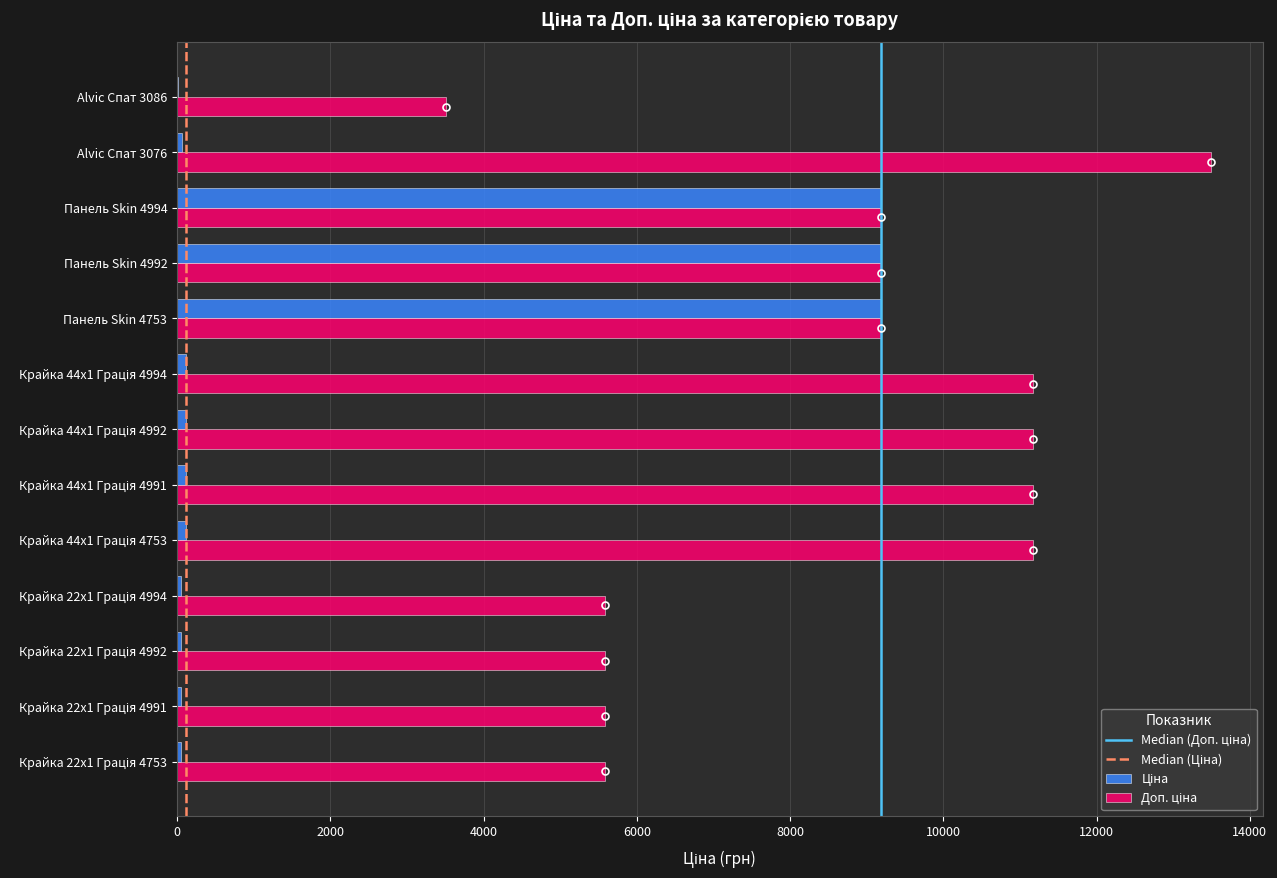

Is the value of Ціна at Панель Skin 4992 greater than the value of Доп. ціна at Крайка 44x1 Грація 4992?

No